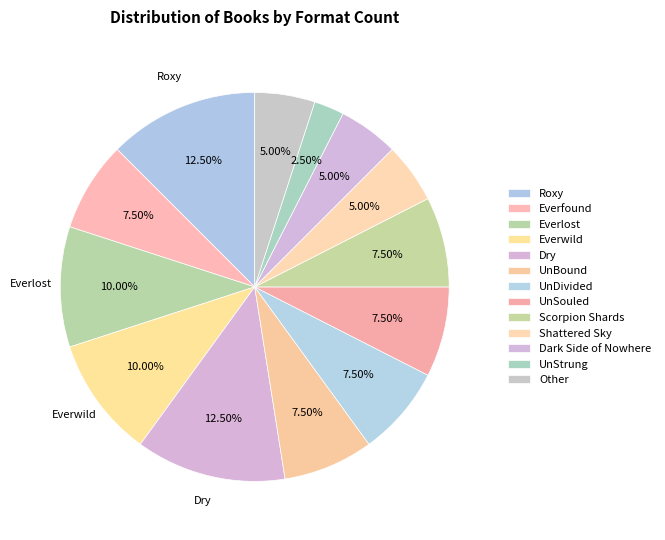

Is the sum of Scorpion Shards and UnStrung greater than half?

No